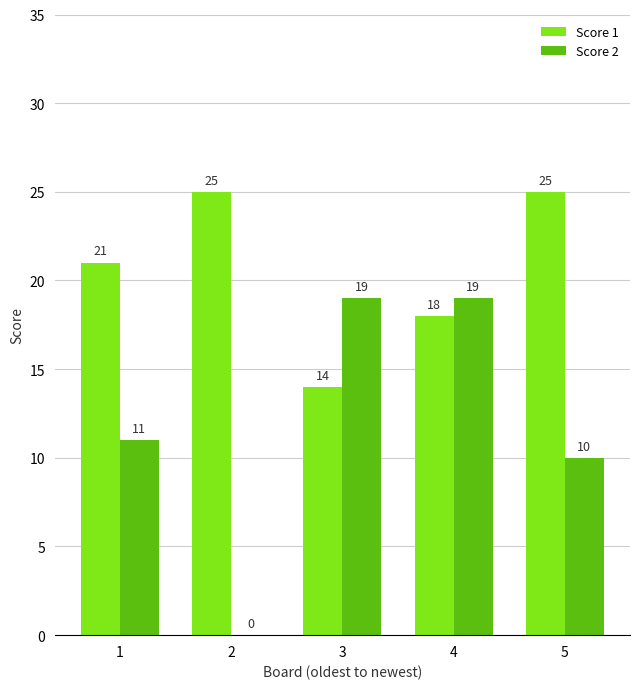

The Score 1 series shows 21 at 1. True or false?

True